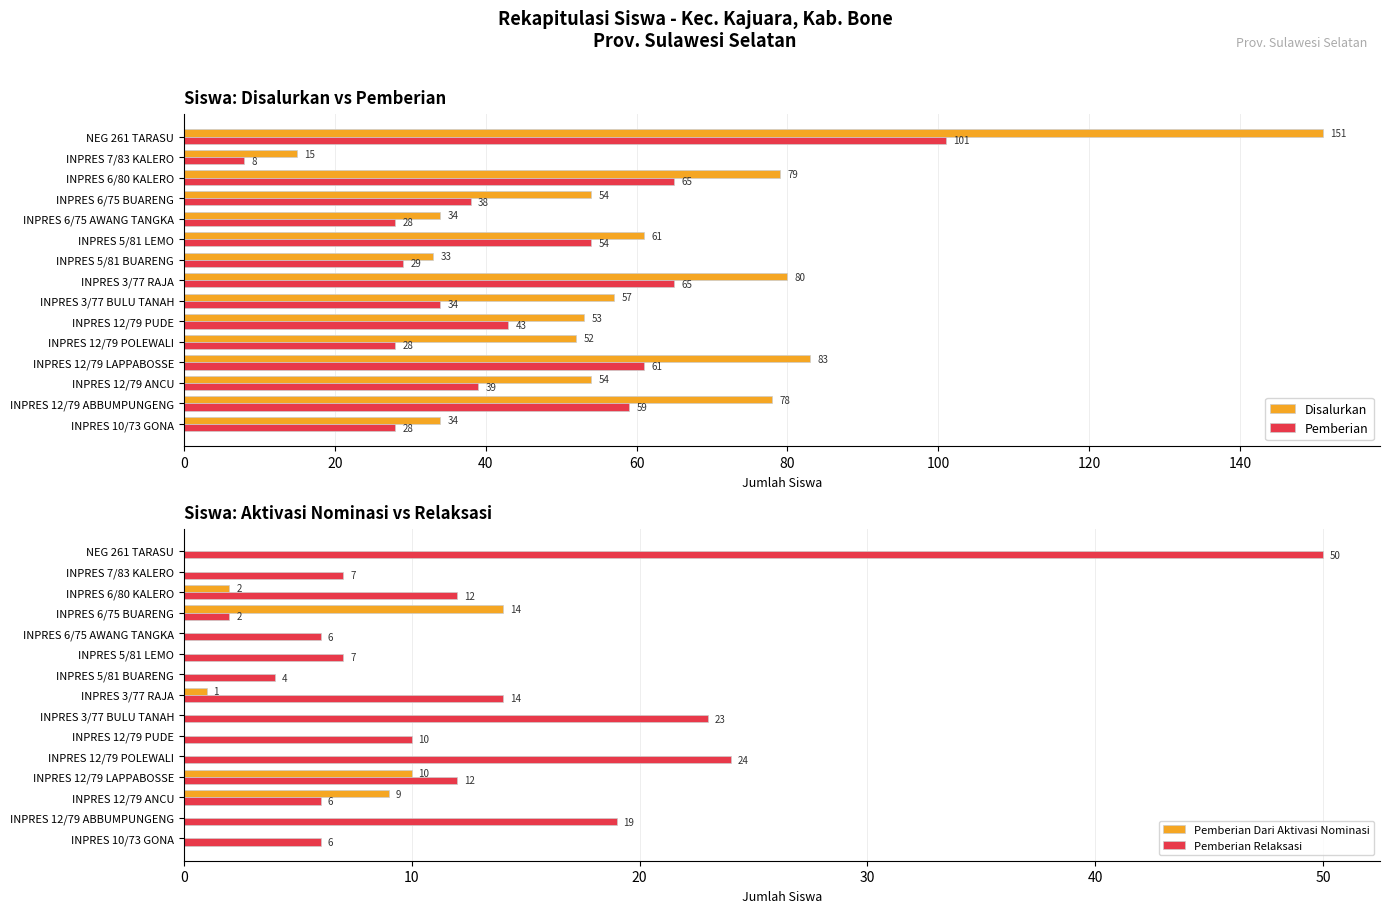

At which label does Disalurkan reach its peak?

NEG 261 TARASU